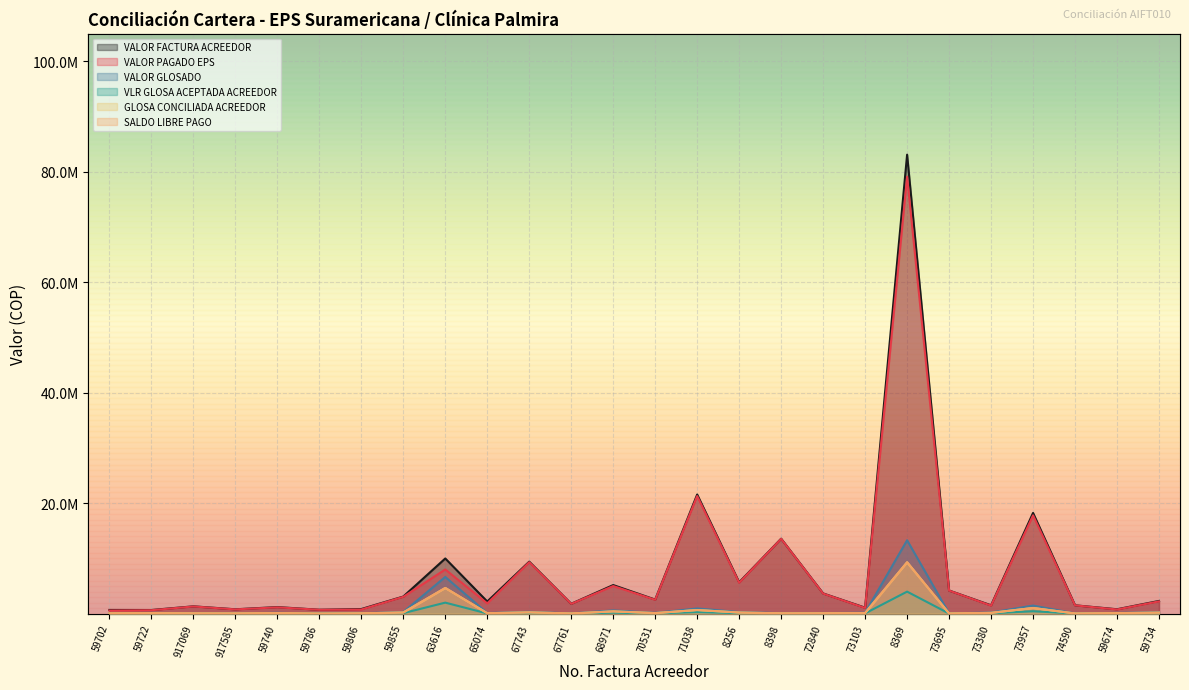

How many values in the VALOR FACTURA ACREEDOR series exceed 2299925?

12